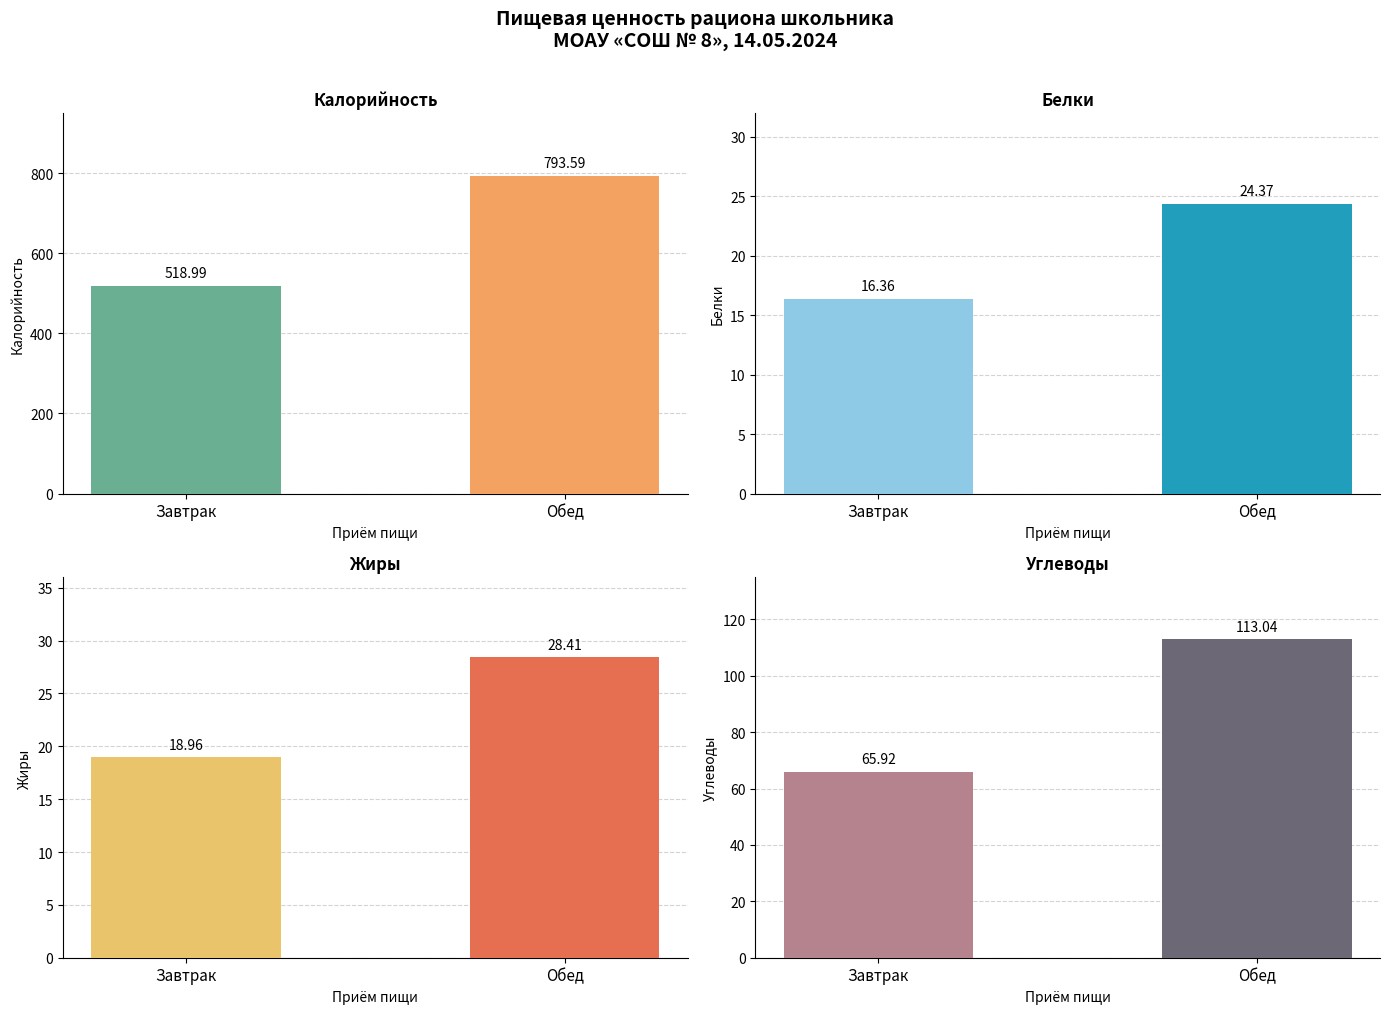

How many series are shown in this chart?

4